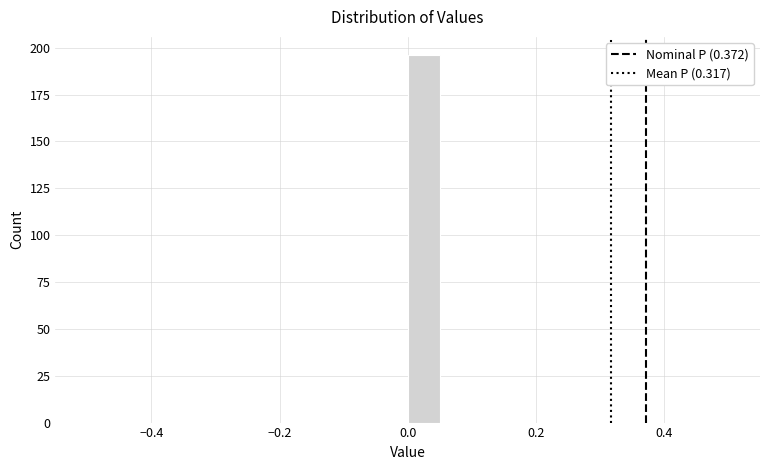

Around what value on the x-axis is the tallest bar? Give the approximate position of its centre, as read against the axis.

0.02